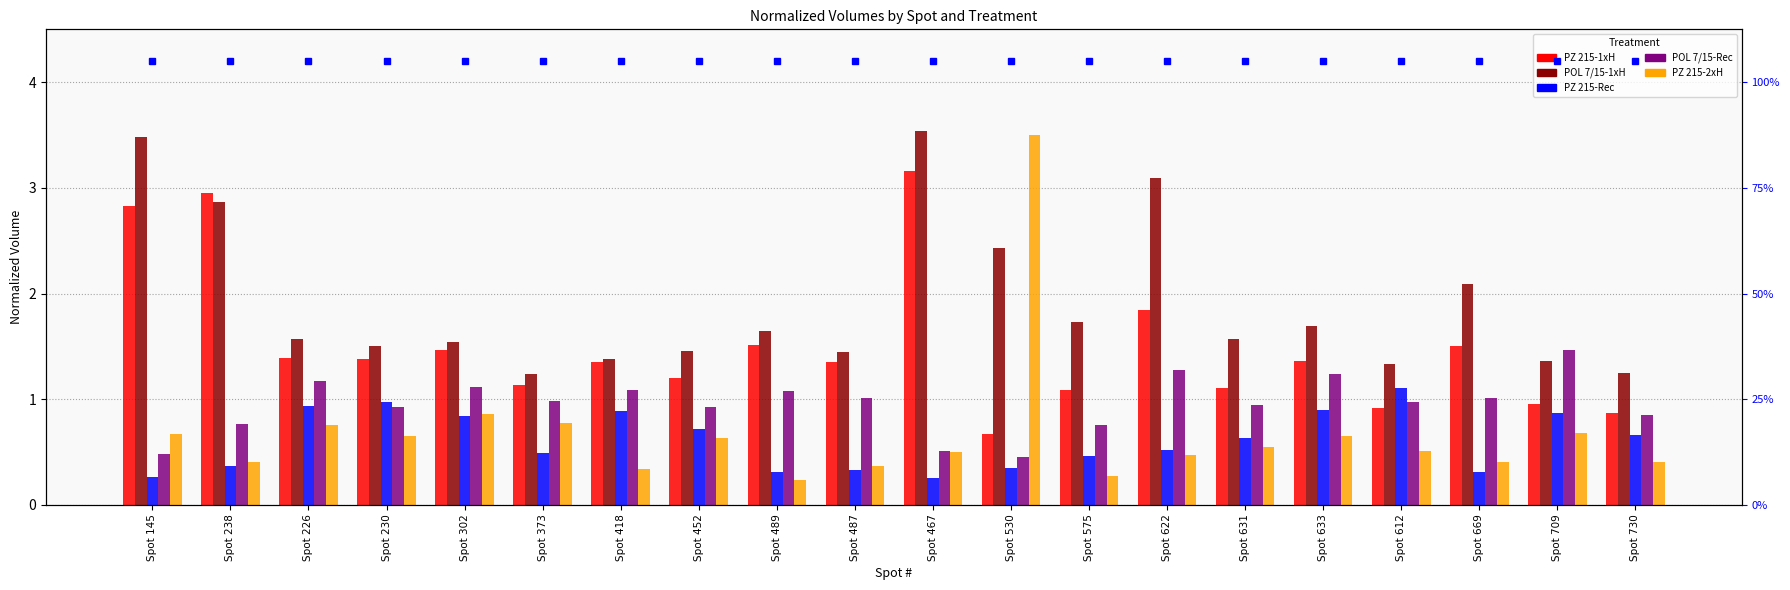

At which category is the sum across all series the highest?

Spot 467